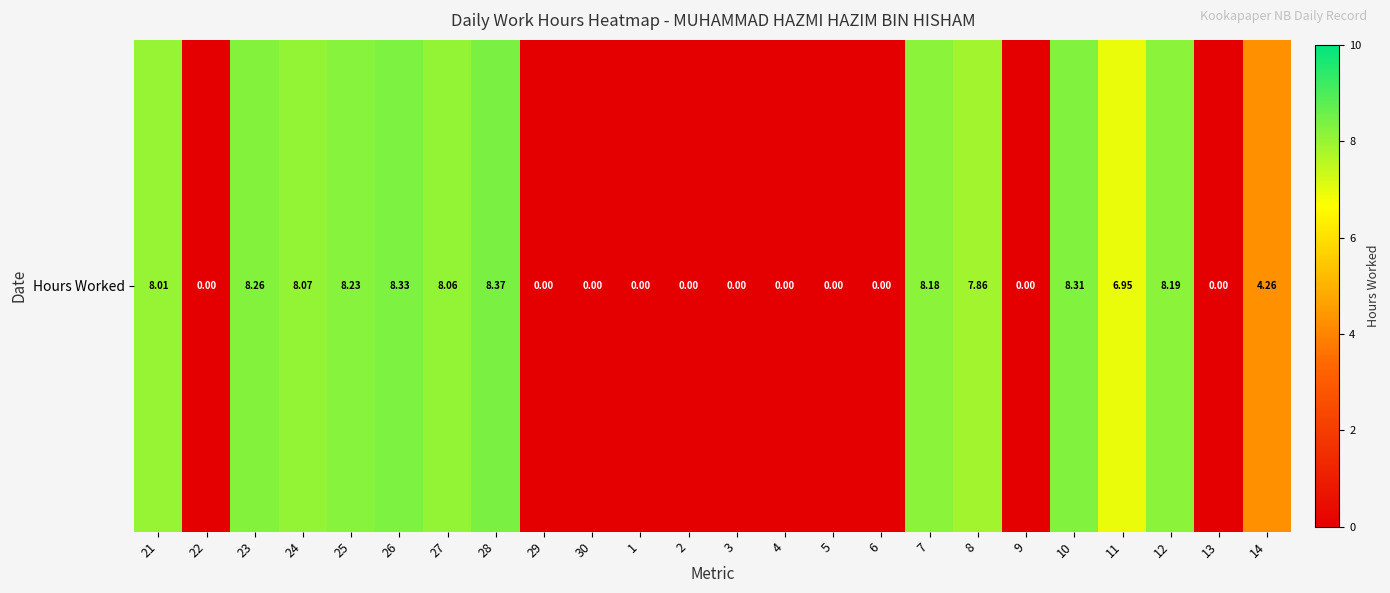

The chart shows a value of 13.1 at 28. True or false?

False